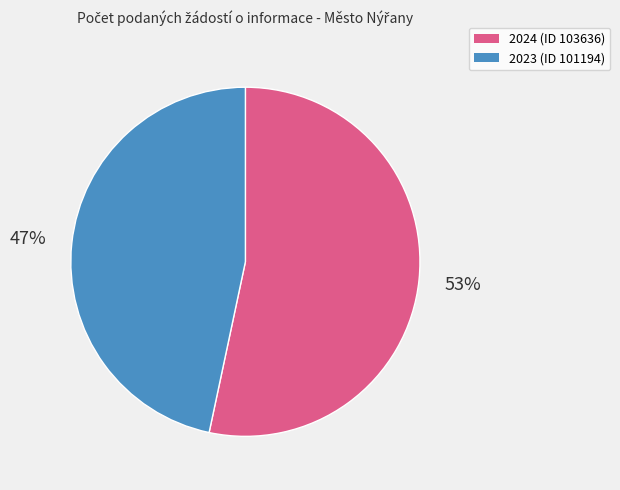

How many slices are in this pie chart?

2